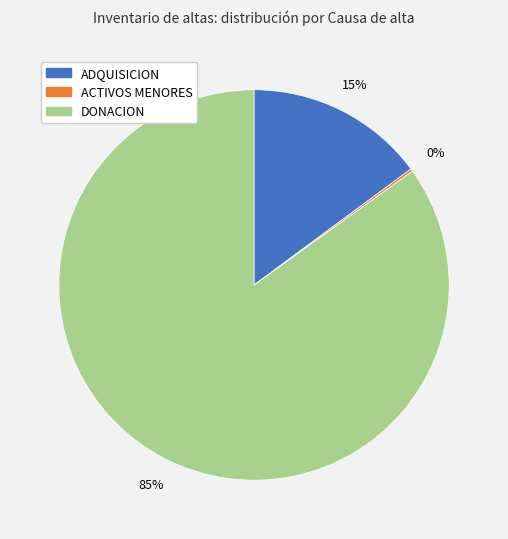

To the nearest percent, what is the average slice percentage?

33%